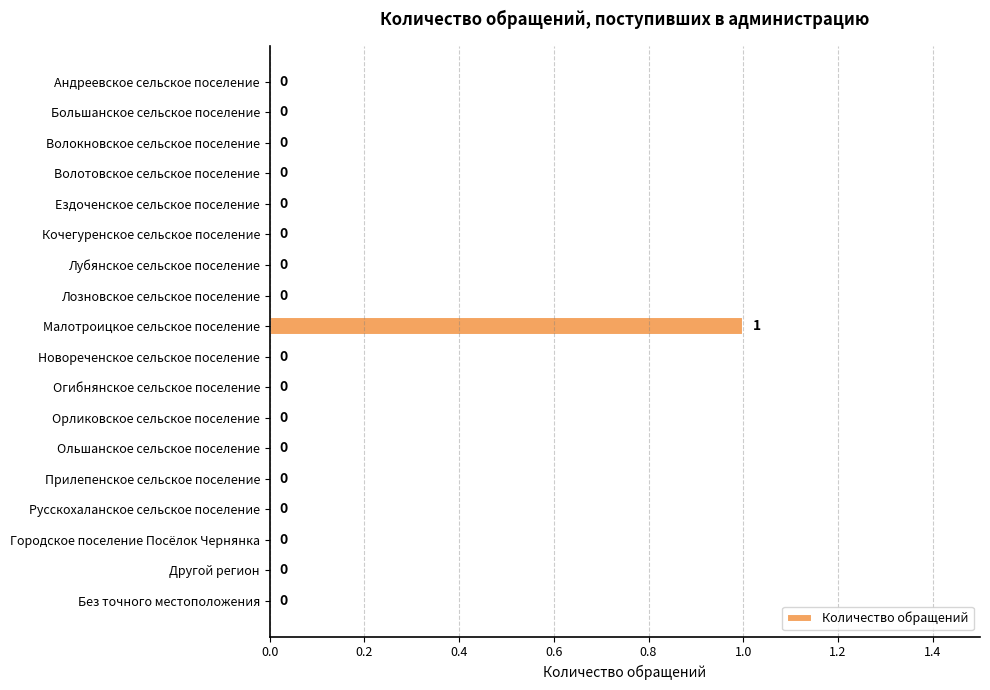

Which category has the highest value across all series?

Малотроицкое сельское поселение